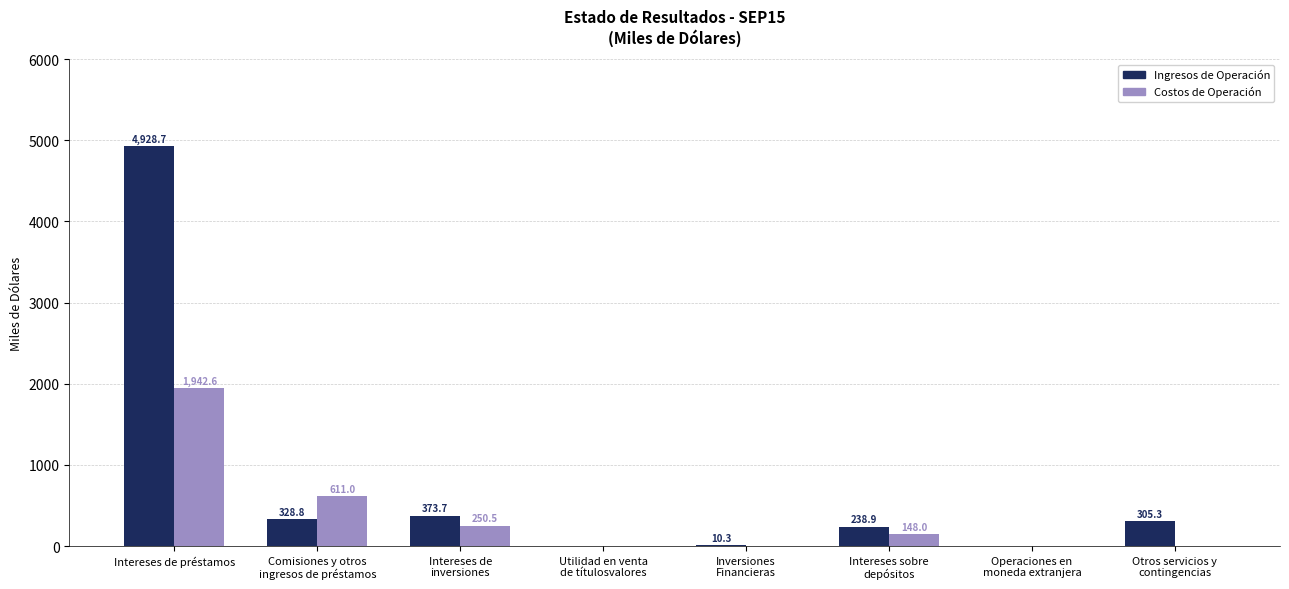

Reading left to right, transcribe all the data shown in this chart.

Ingresos de Operación: 4928.7	328.8	373.7	0.0	10.3	238.9	0.0	305.3
Costos de Operación: 1942.6	611.0	250.5	0.0	0.0	148.0	0.0	0.0